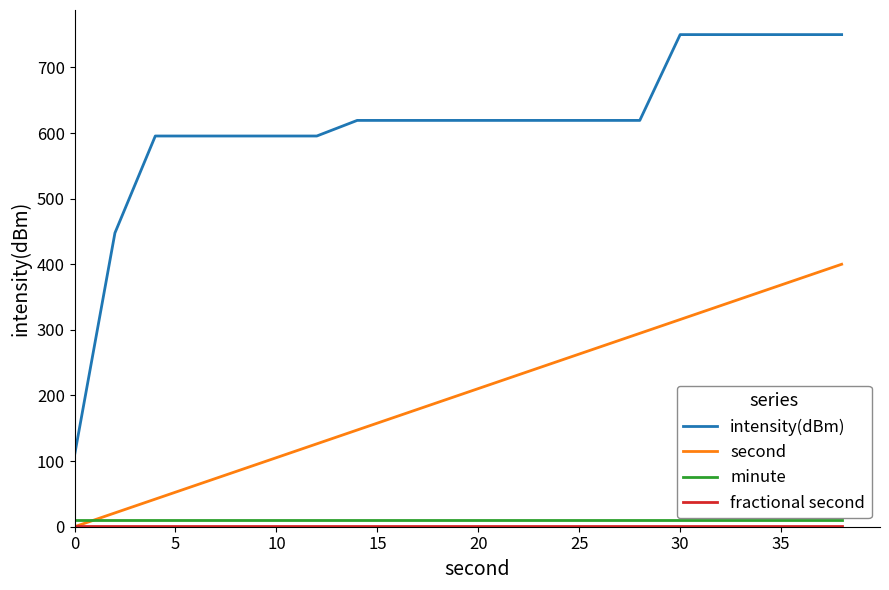

How many times do second and minute cross each other?

1